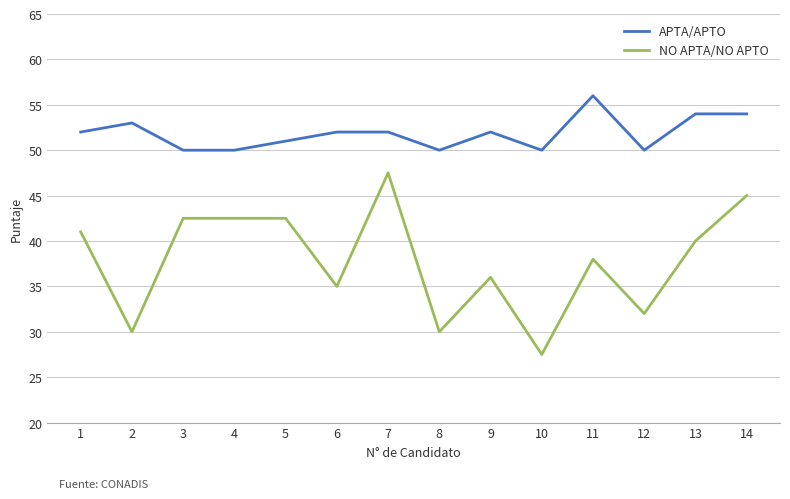

What is the sum of all NO APTA/NO APTO values?

529.5